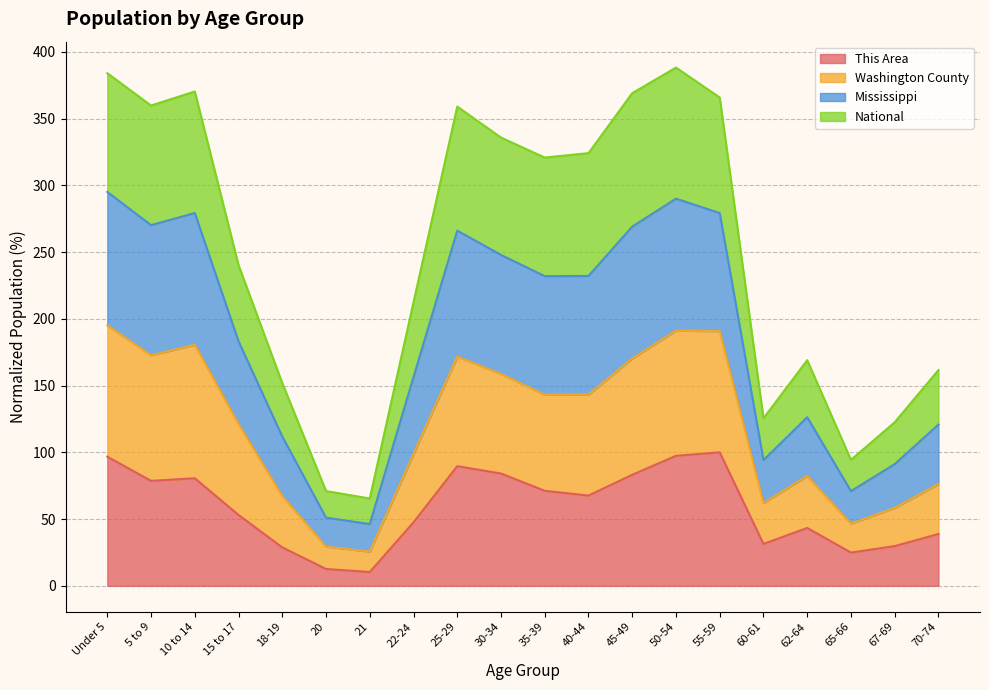

What value does the This Area series have at 70-74?

38.8